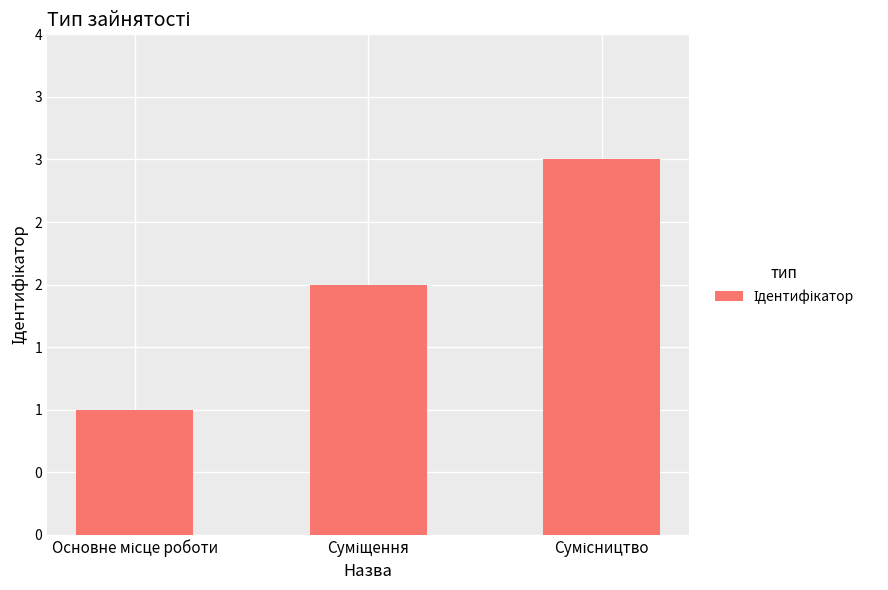

Reading left to right, list all the values displayed in this chart.

Основне місце роботи=1	Суміщення=2	Сумісництво=3